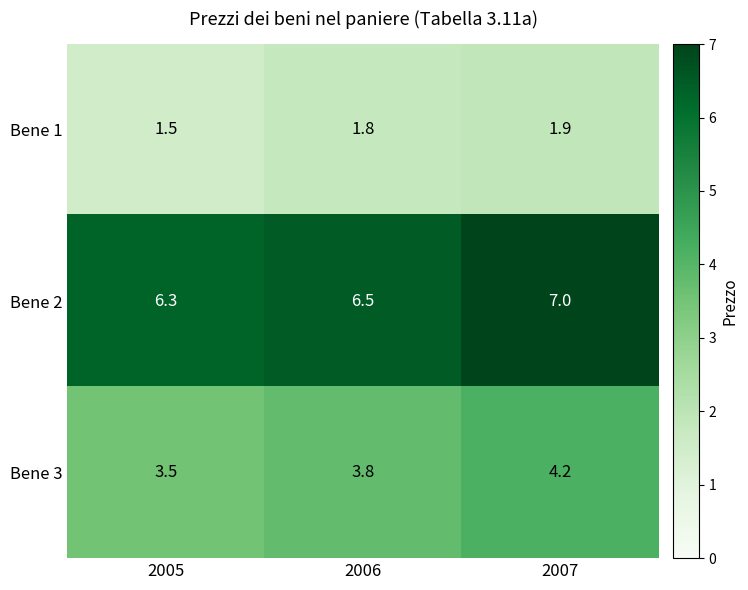

List the series in order of their overall mean, highest first.

Bene 2, Bene 3, Bene 1